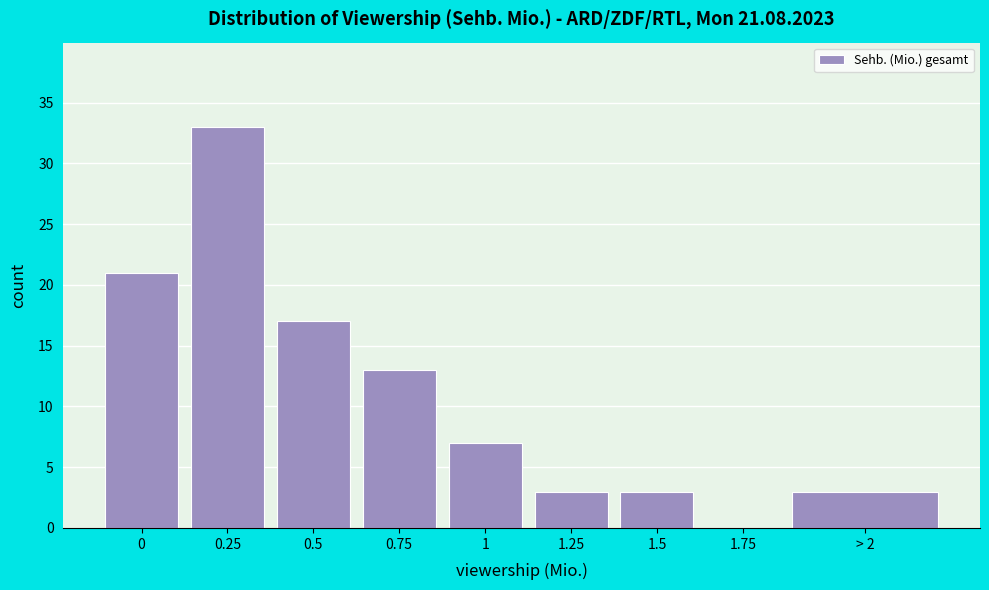

Reading left to right, what are all the values shown in this chart?

0=21	0.25=33	0.5=17	0.75=13	1=7	1.25=3	1.5=3	1.75=0	> 2=3